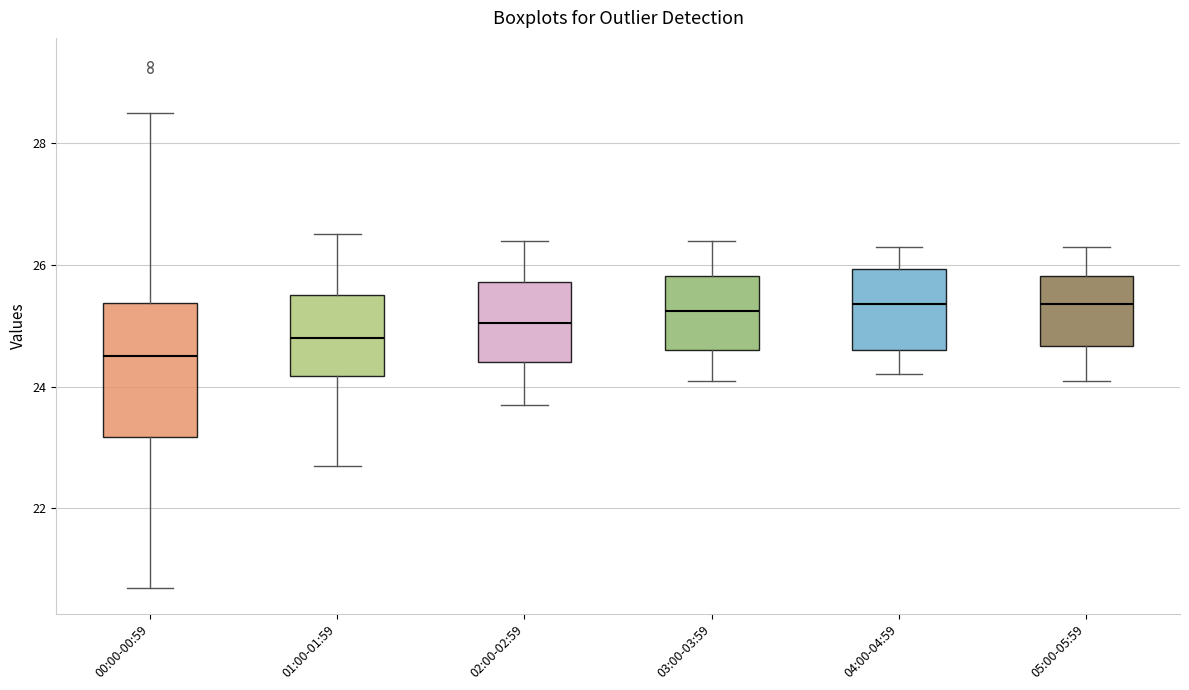

Which box is the tallest, from its lower edge to its upper edge?

00:00-00:59